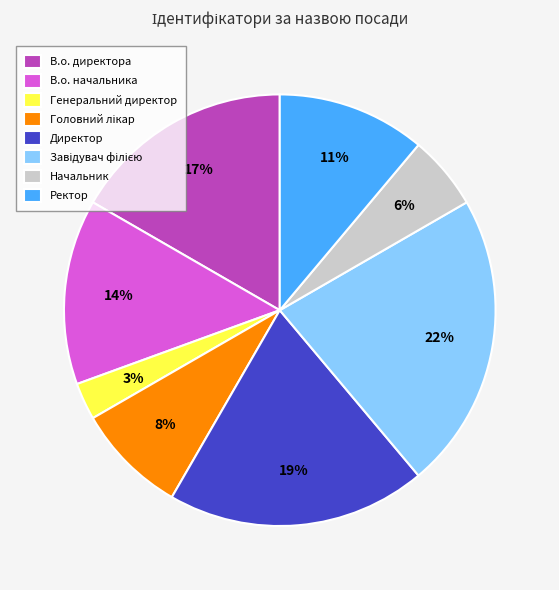

To the nearest percent, what is the difference between the largest and smallest slice percentages?

19%